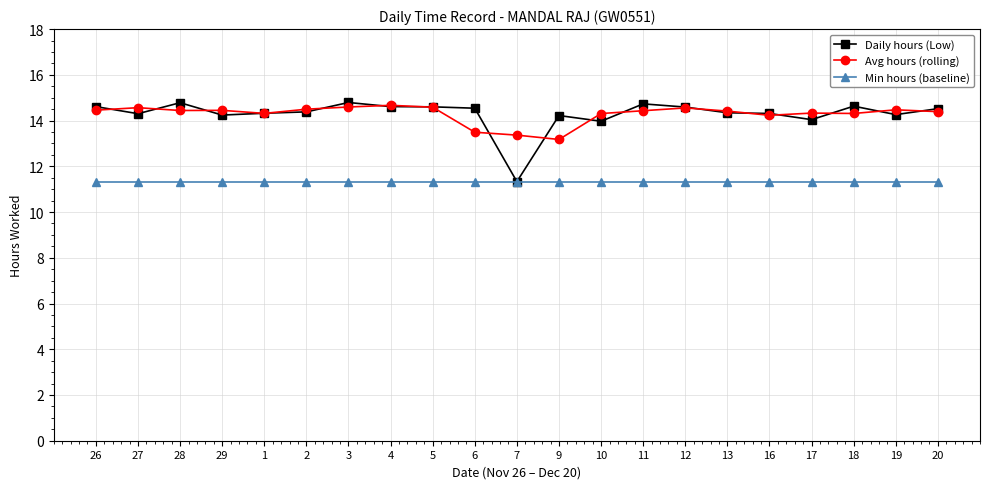

What is the difference between the highest and lowest values at 11?

3.4